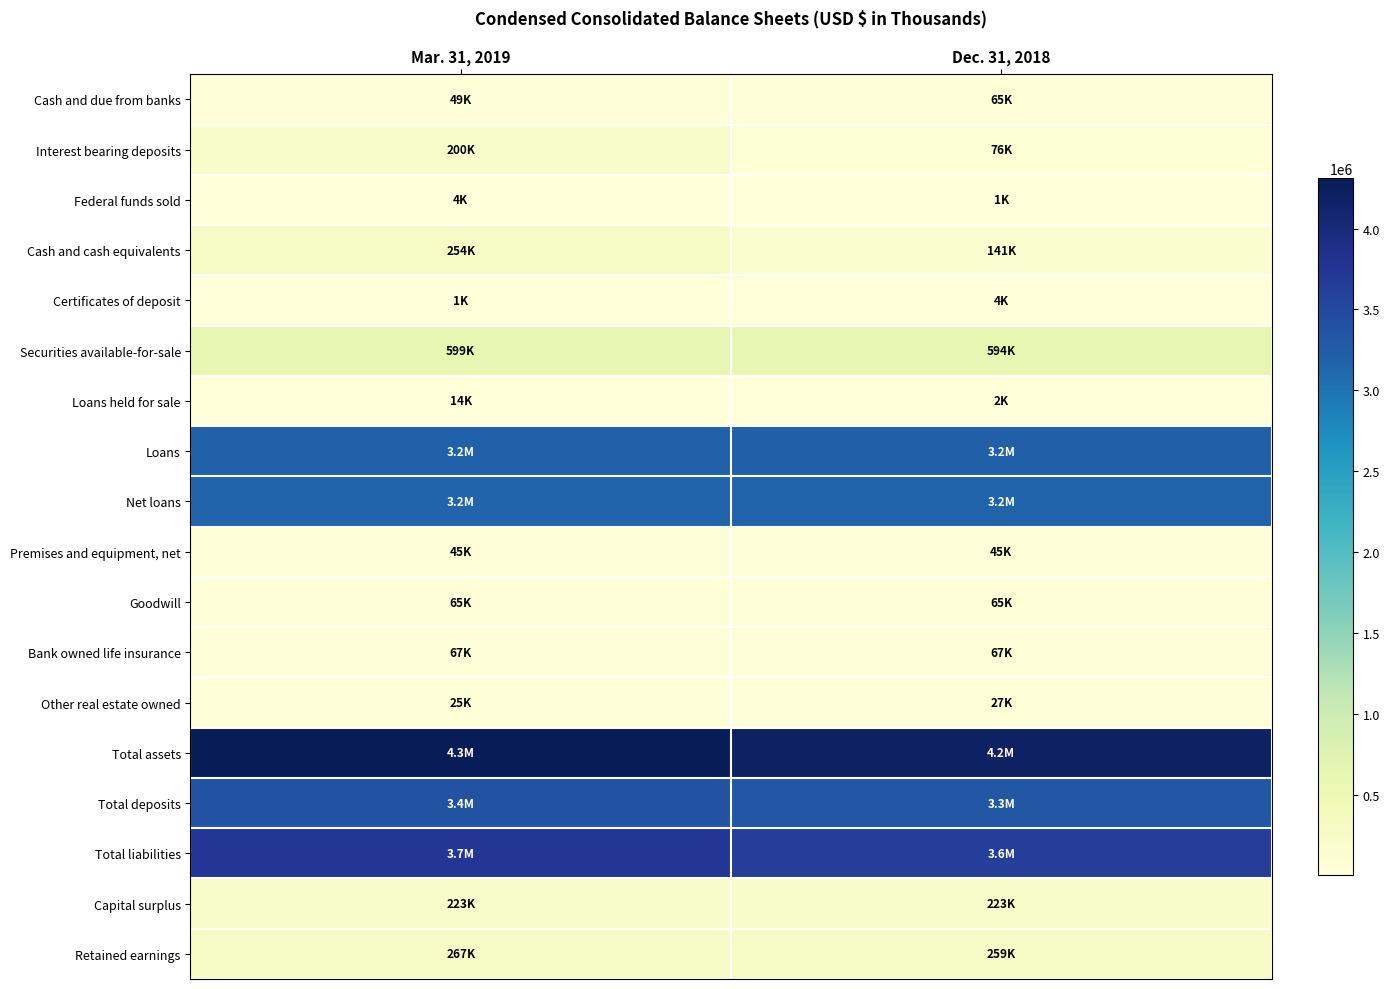

At how many categories does at least one series exceed 3752171?

2